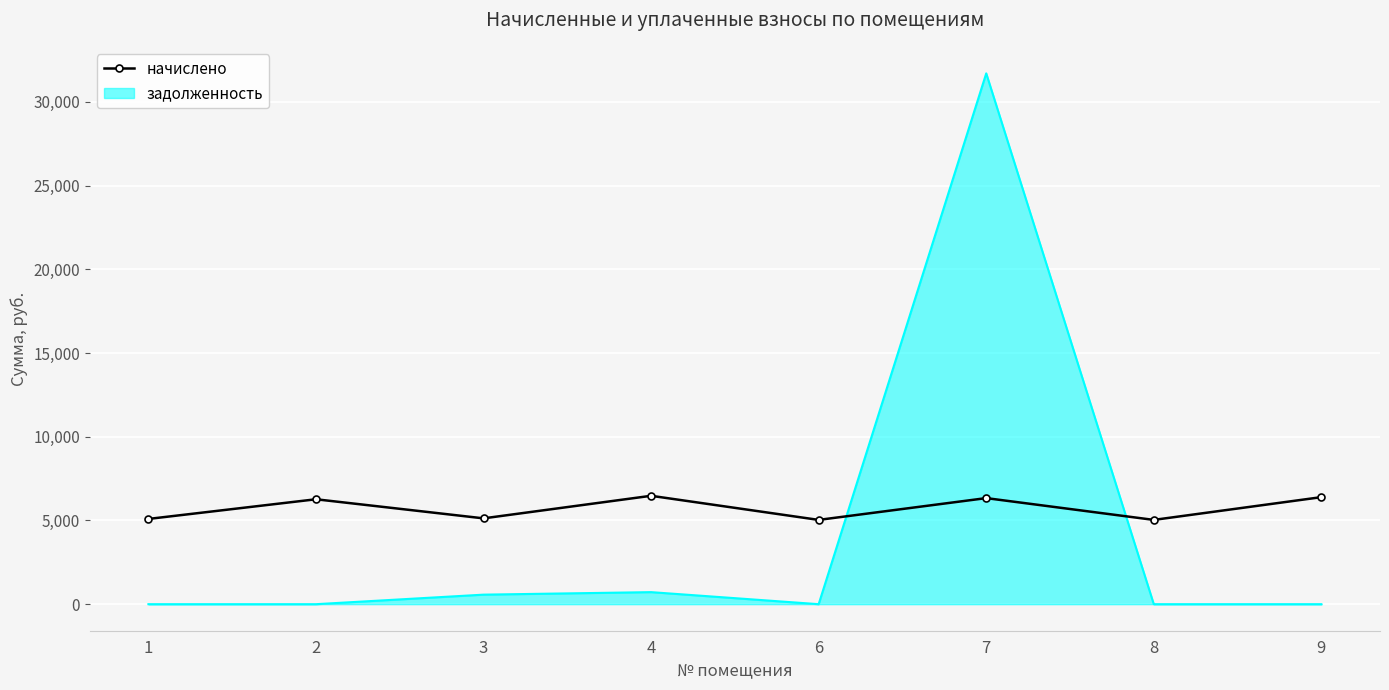

Which series ends up on top after the final intersection of начислено and задолженность?

начислено